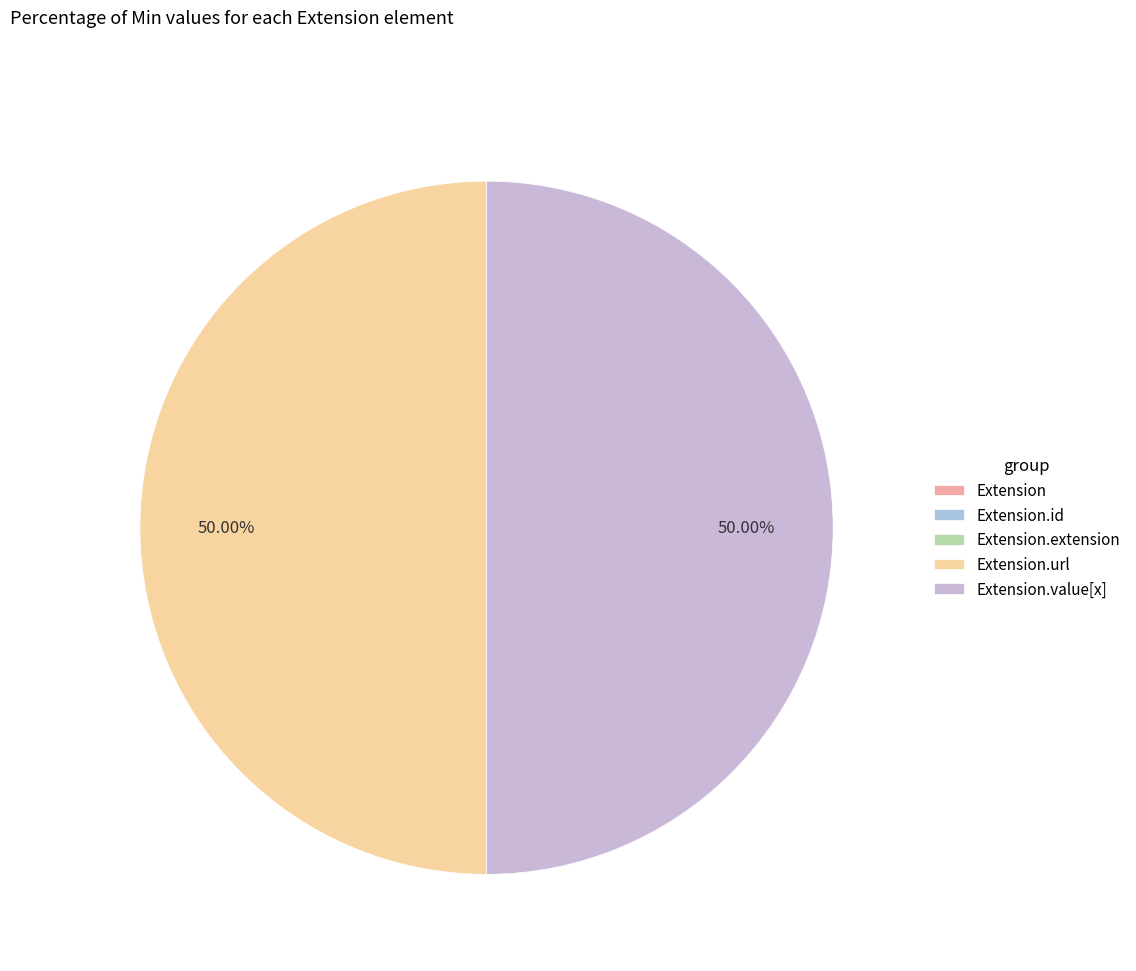

Is it true that Extension.id is 9% of the pie?

False